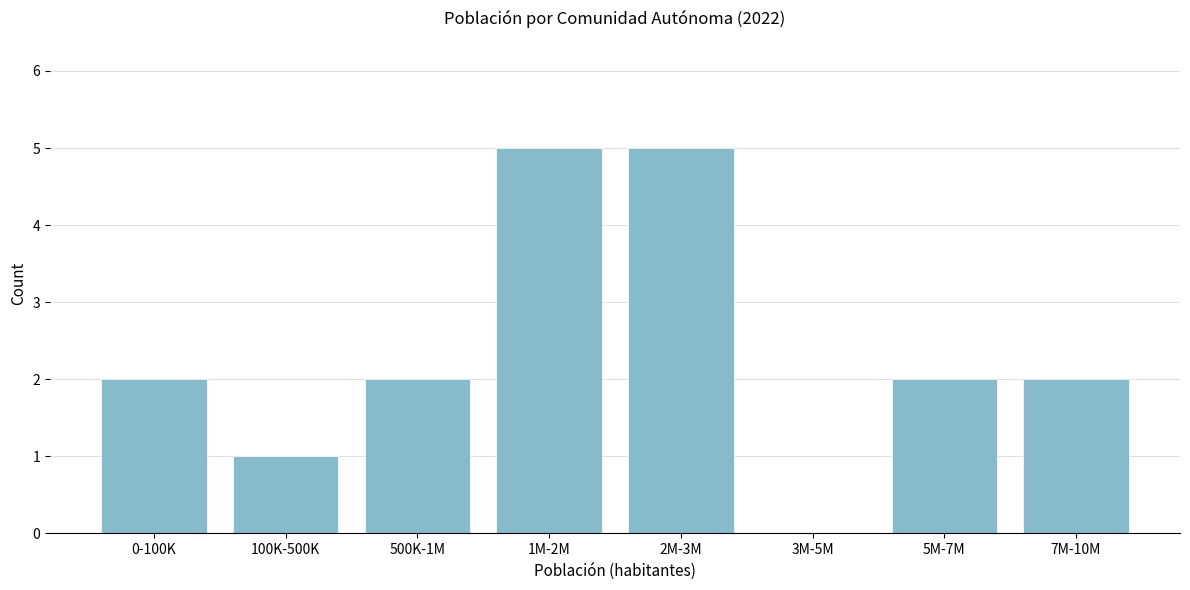

Reading left to right, transcribe all the data shown in this chart.

0-100K=2	100K-500K=1	500K-1M=2	1M-2M=5	2M-3M=5	3M-5M=0	5M-7M=2	7M-10M=2